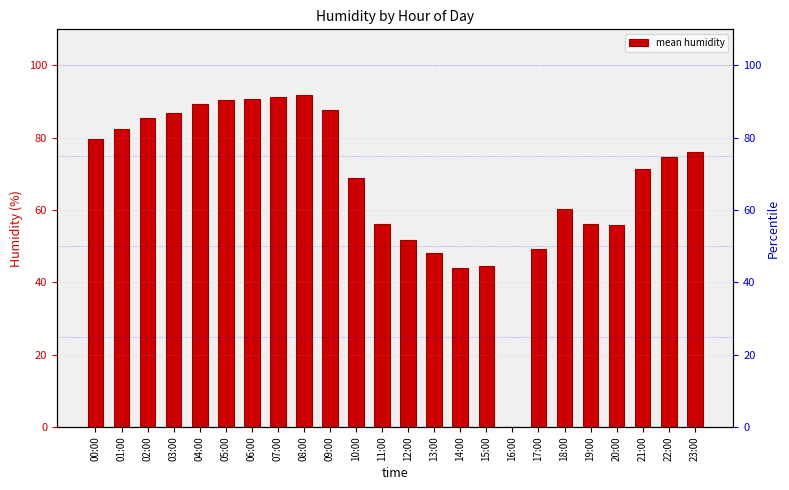

List the labels in order of value, largest first.

08:00, 07:00, 06:00, 05:00, 04:00, 09:00, 03:00, 02:00, 01:00, 00:00, 23:00, 22:00, 21:00, 10:00, 18:00, 11:00, 19:00, 20:00, 12:00, 17:00, 13:00, 15:00, 14:00, 16:00